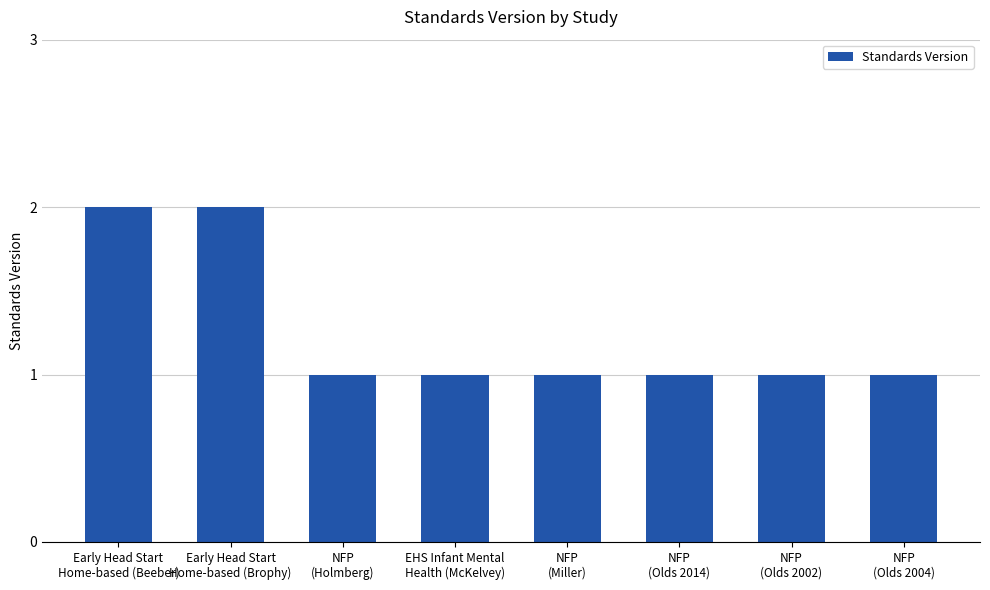

What is the sum of all values?

10